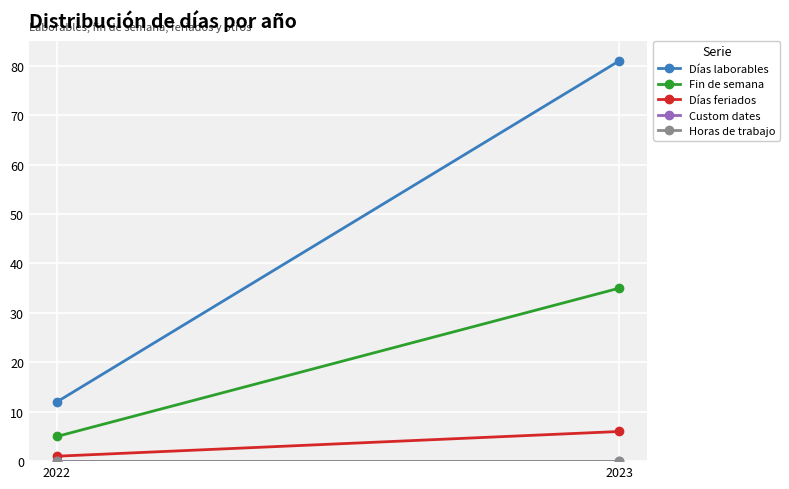

Reading left to right, list all the values displayed in this chart.

Días laborables: 12	81
Fin de semana: 5	35
Días feriados: 1	6
Custom dates: 0	0
Horas de trabajo: 0	0